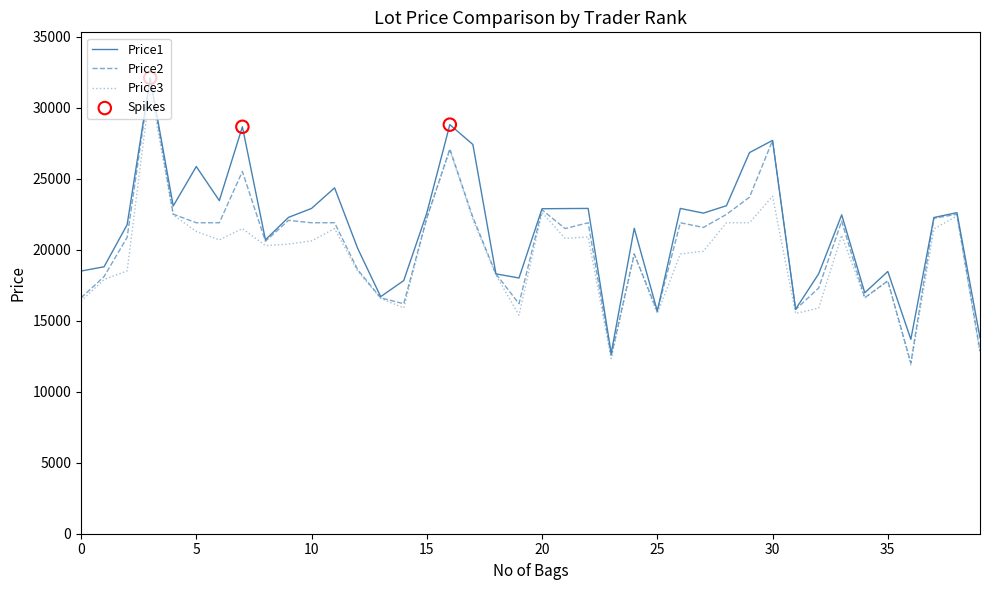

Which series has the largest range (max minus min)?

Price2